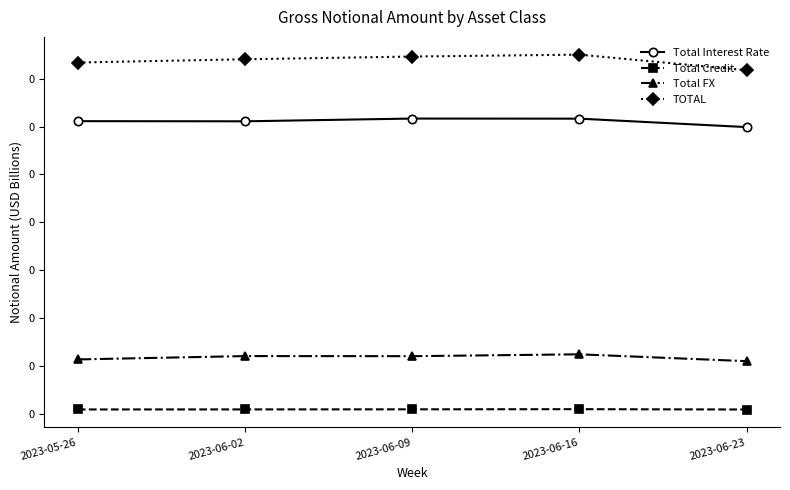

At which label does Total Interest Rate reach its peak?

2023-06-09